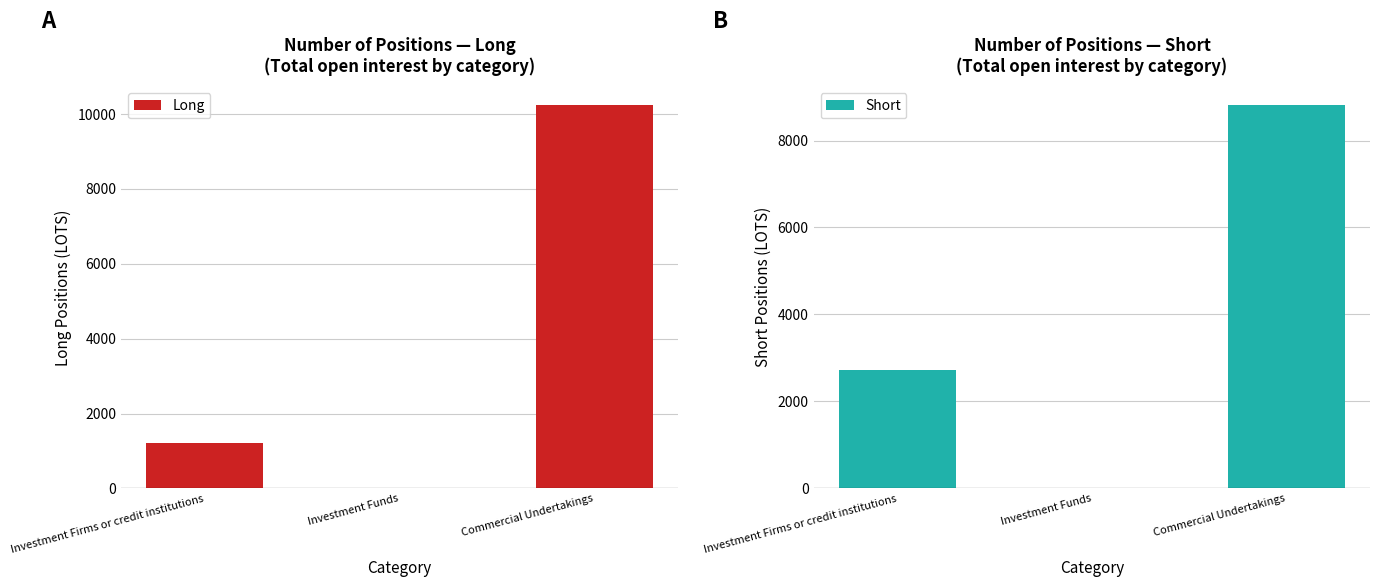

What is the label of the 1st bar from the right?

Commercial Undertakings